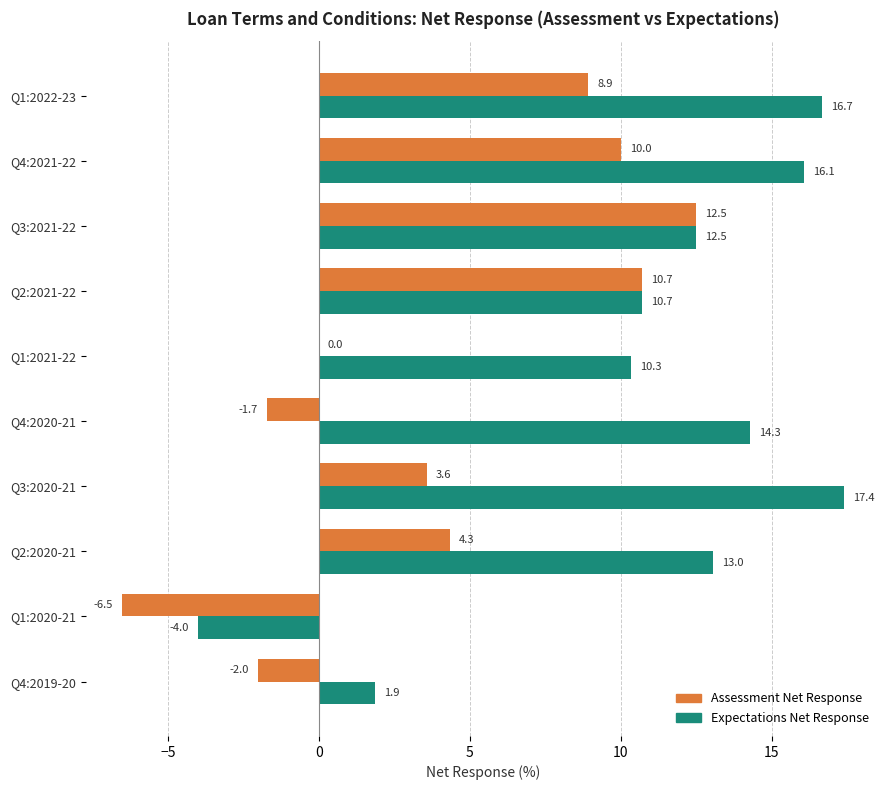

Is it true that Assessment Net Response equals 0.0 at Q1:2021-22?

True